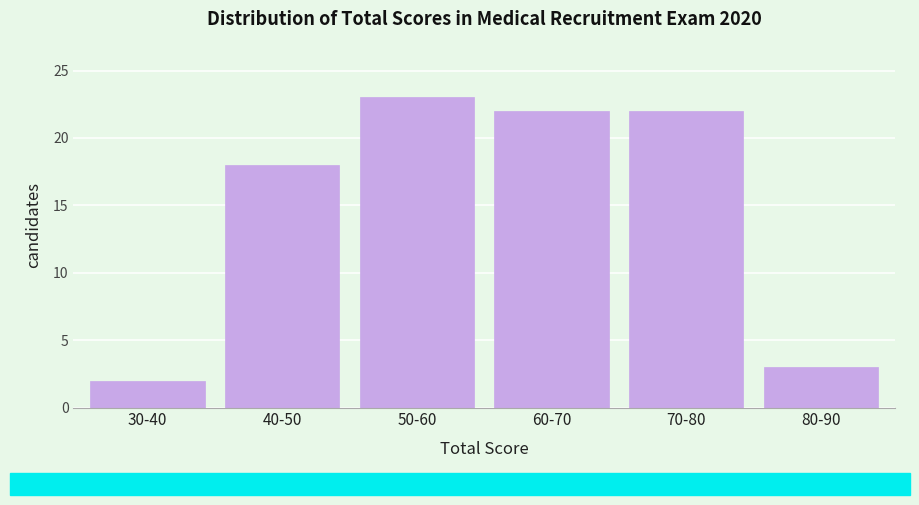

Reading left to right, what are all the values shown in this chart?

2	18	23	22	22	3